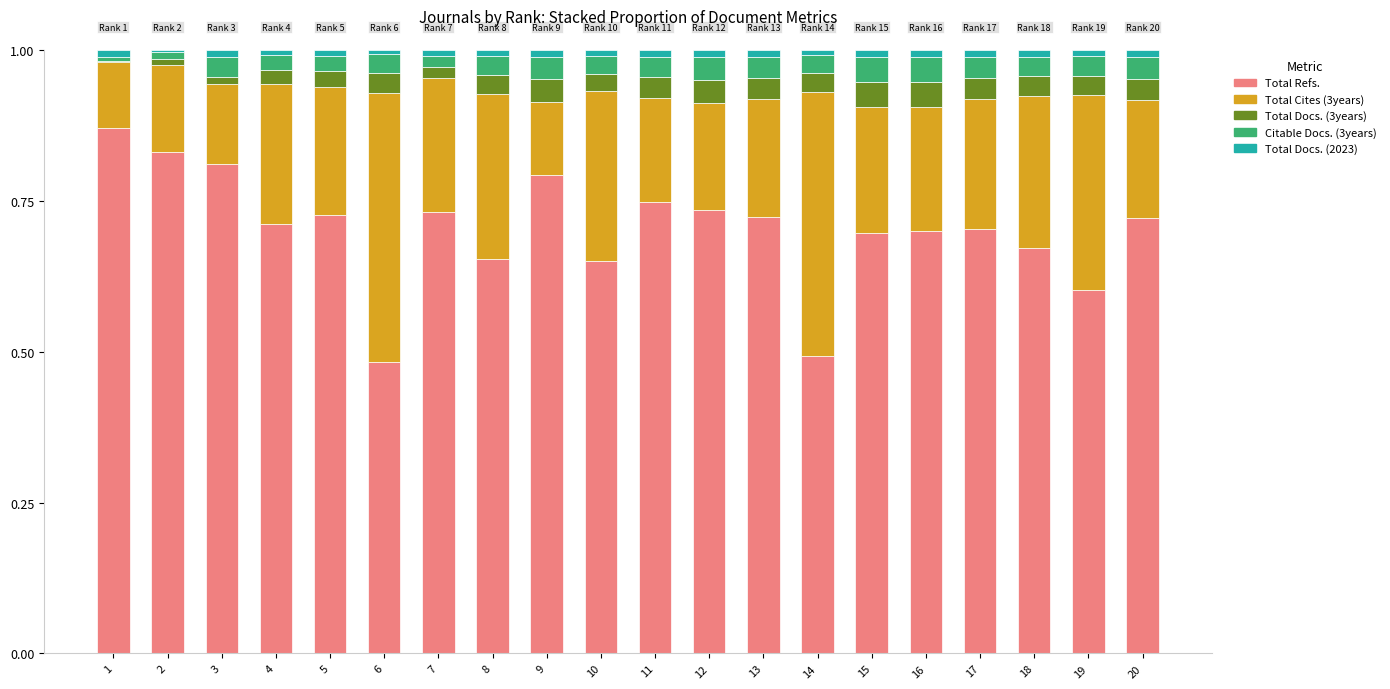

The value of Total Refs. at 3 is 0.8. True or false?

True